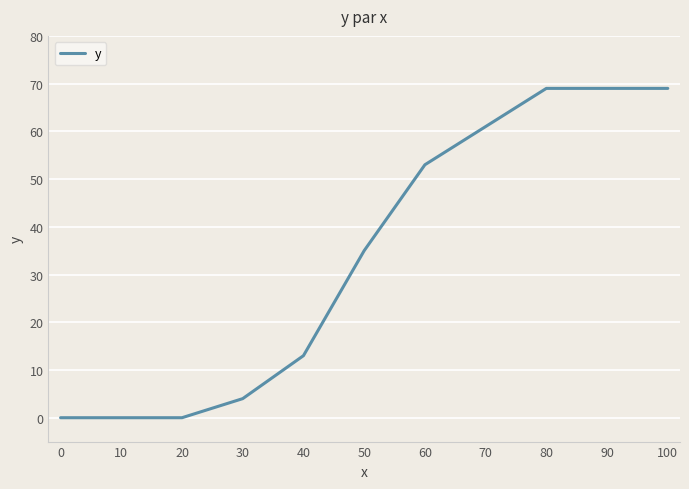

Approximately how many times larger is the value at 30 compared to 40?

0.3